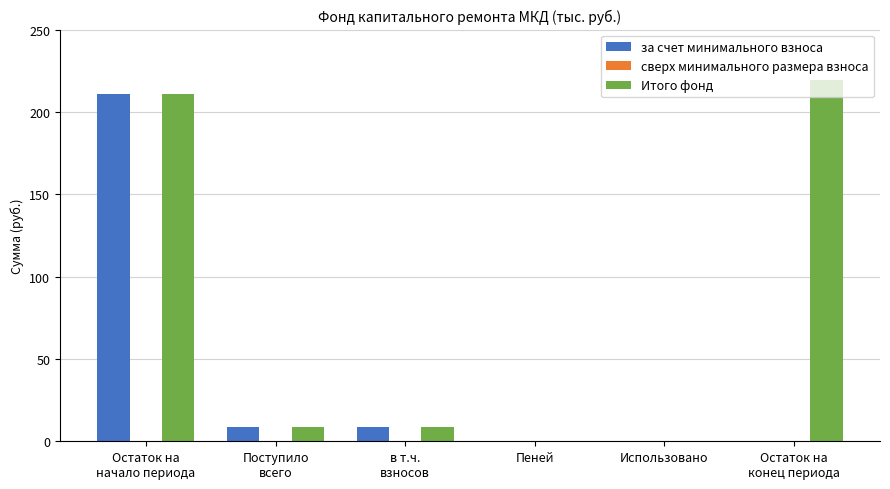

What is the maximum value for за счет минимального взноса?

210.6